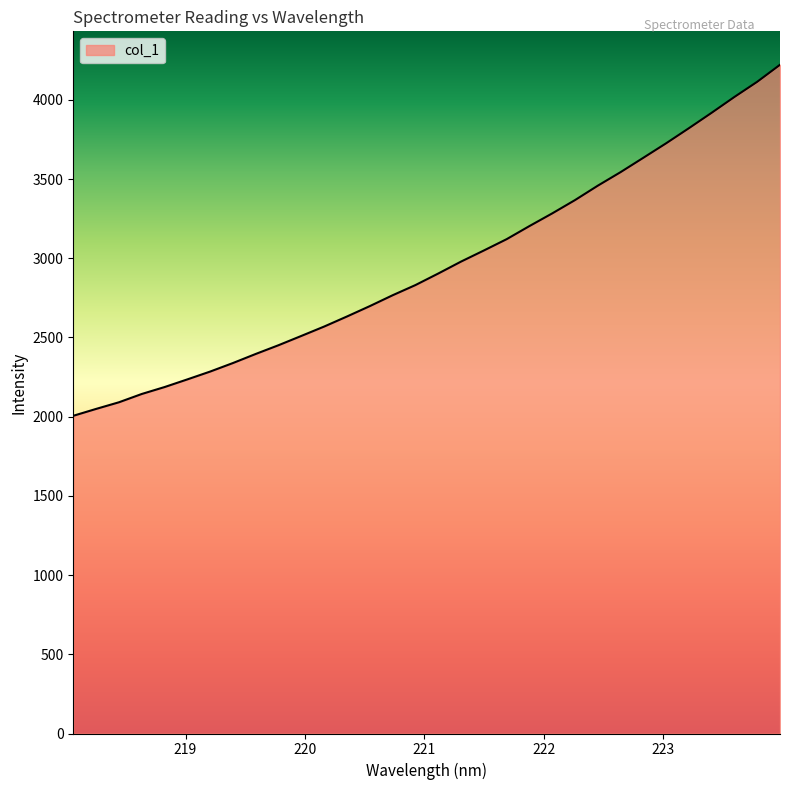

What is the difference between the maximum and minimum values?

2215.8